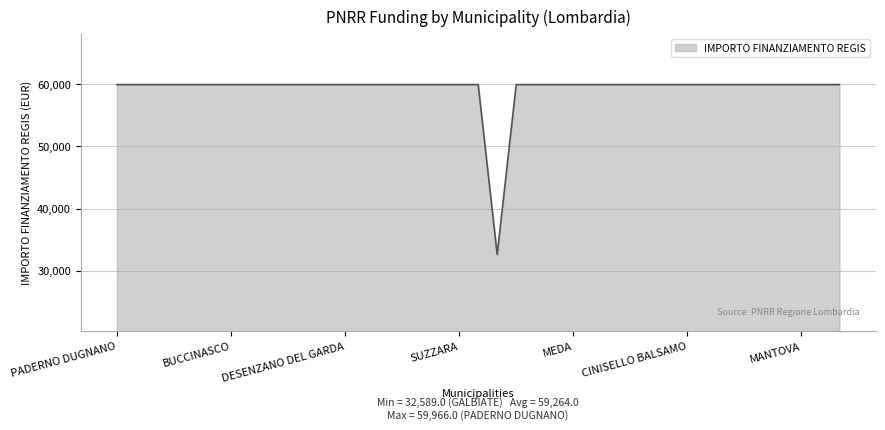

What is the smallest value displayed?

32589